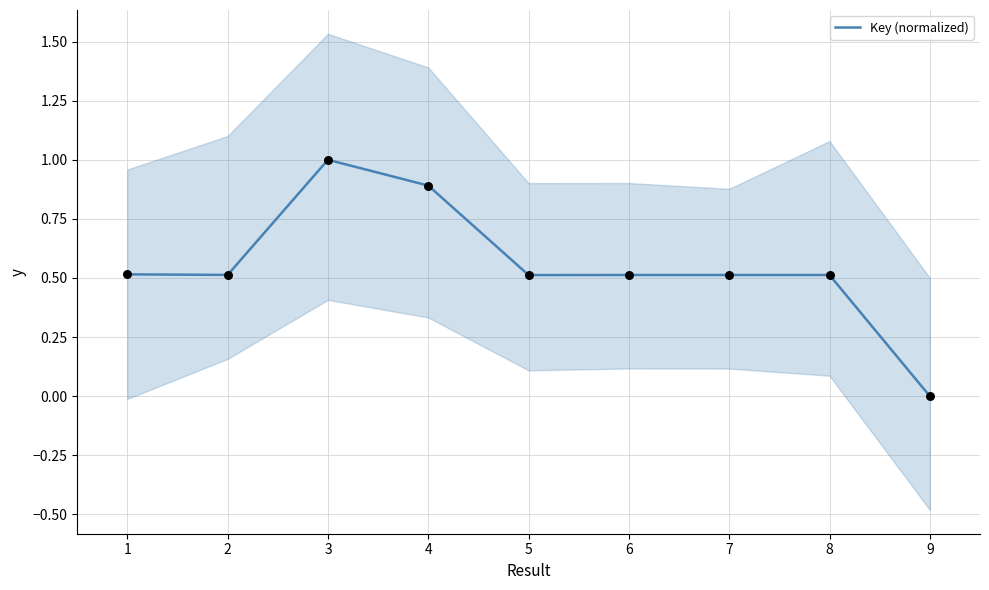

Is it true that Key (normalized) equals 0.9 at 2?

False